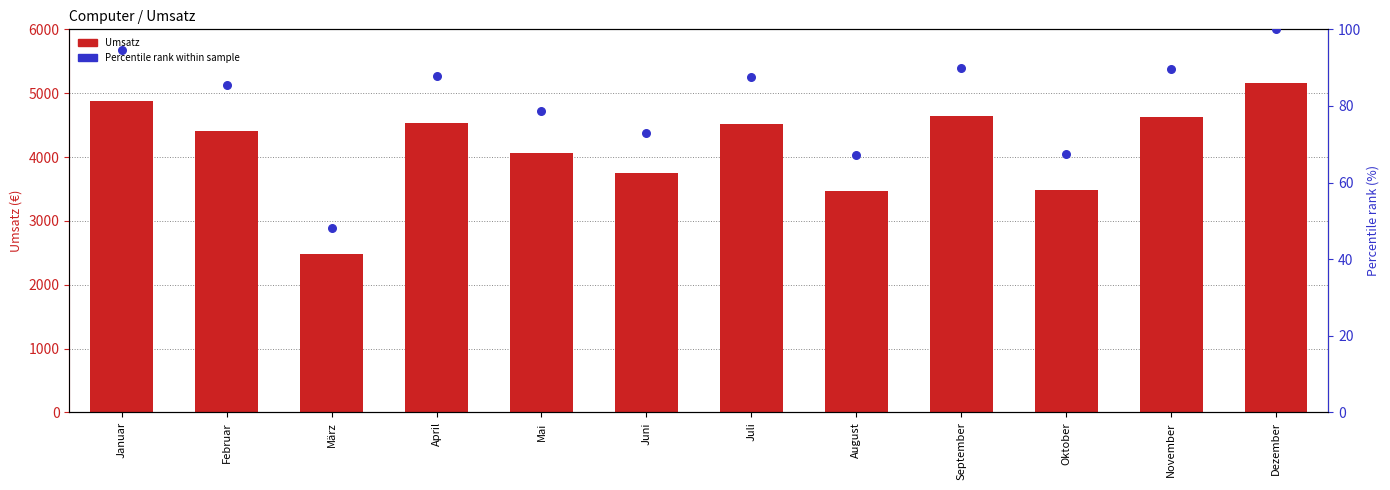

Is the value of Umsatz at November greater than the value of Percentile rank within sample at Februar?

Yes